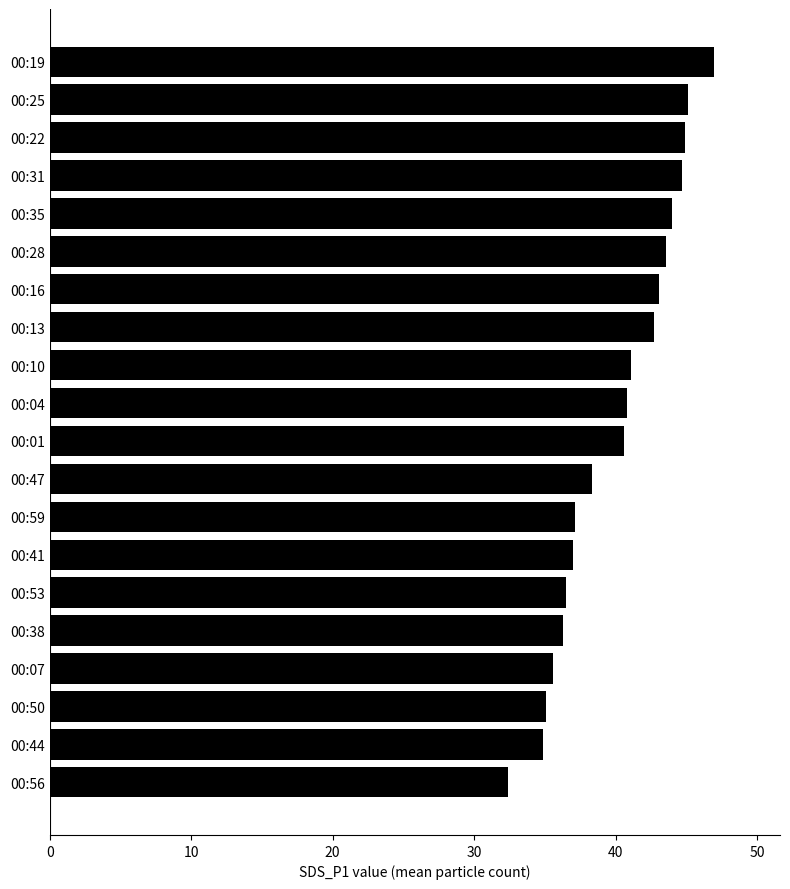

What is the difference between the second highest and second lowest values?

10.2